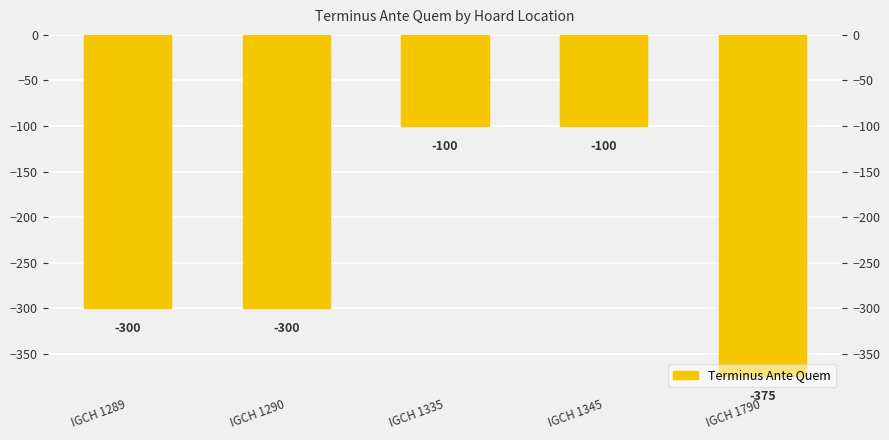

Which has a higher value, IGCH 1290 or IGCH 1335?

IGCH 1335